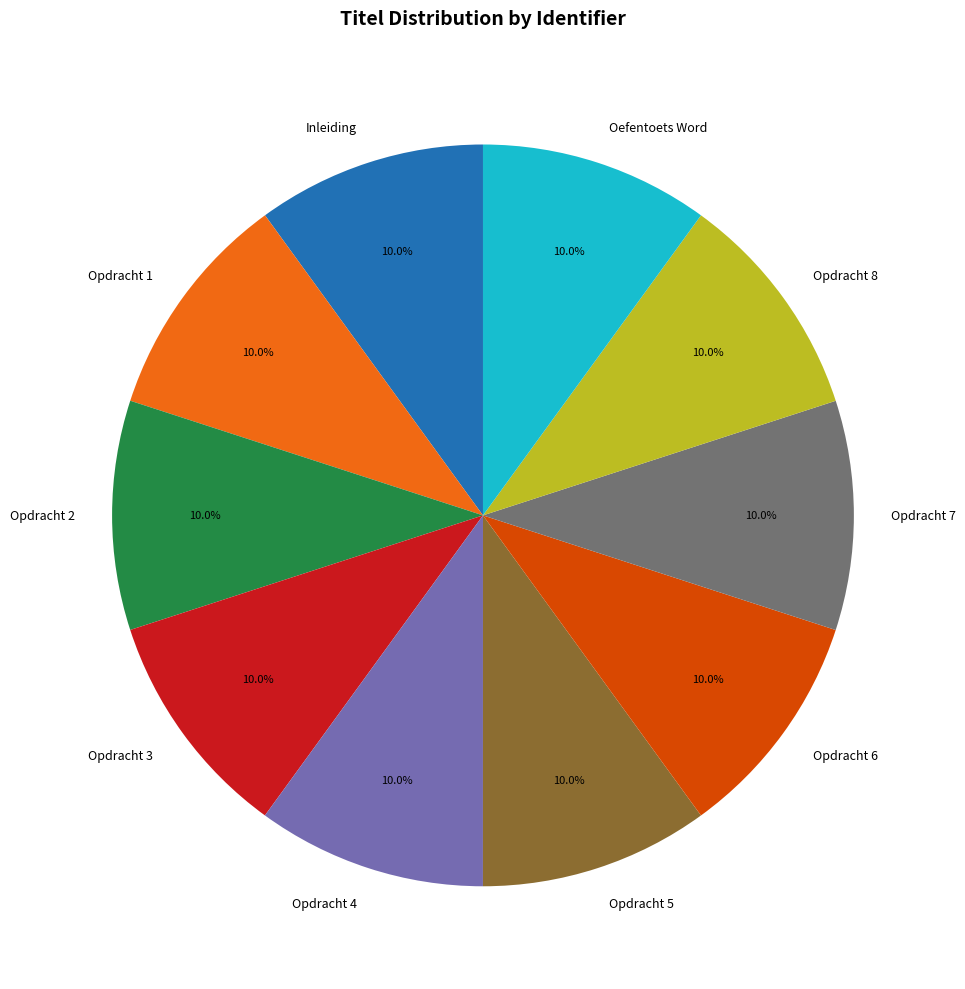

To the nearest percent, what is the combined percentage of Opdracht 6 and Opdracht 7?

20%